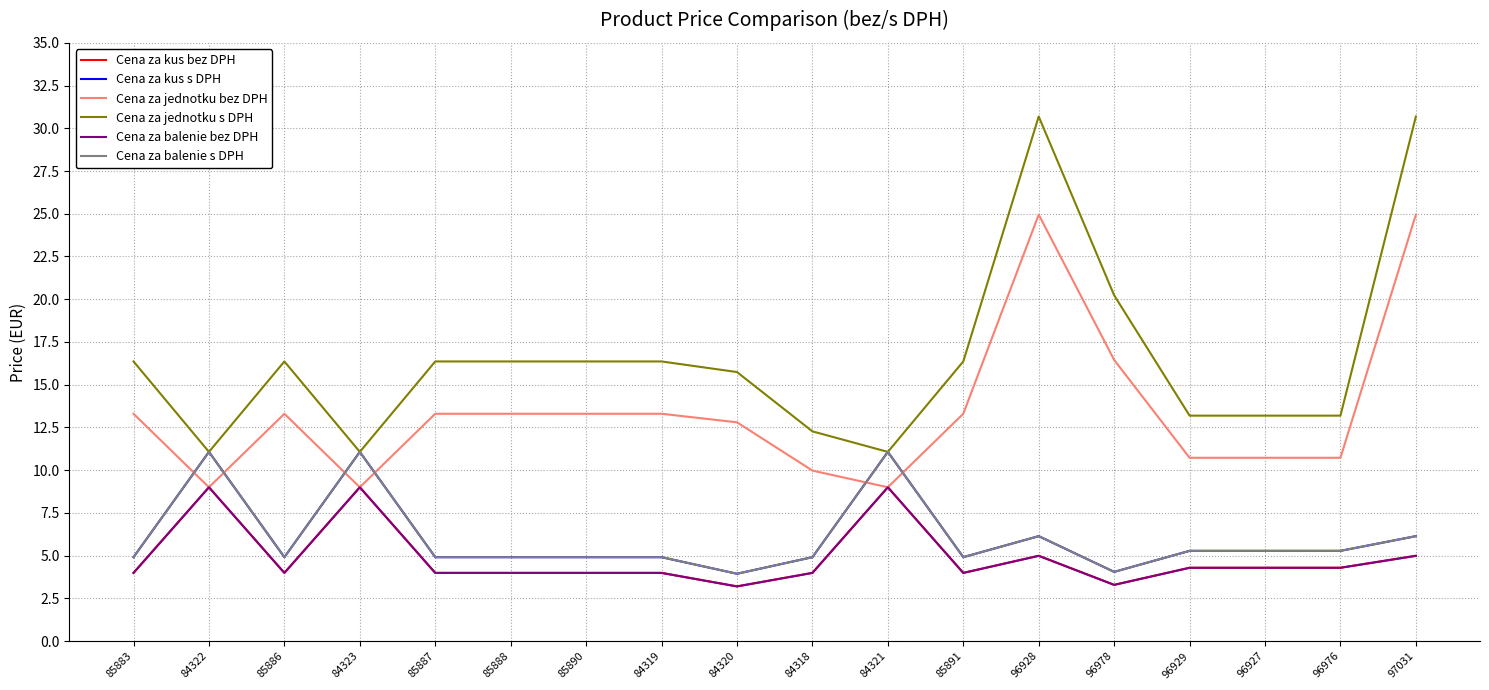

What is the label of the 17th point from the left?

96976